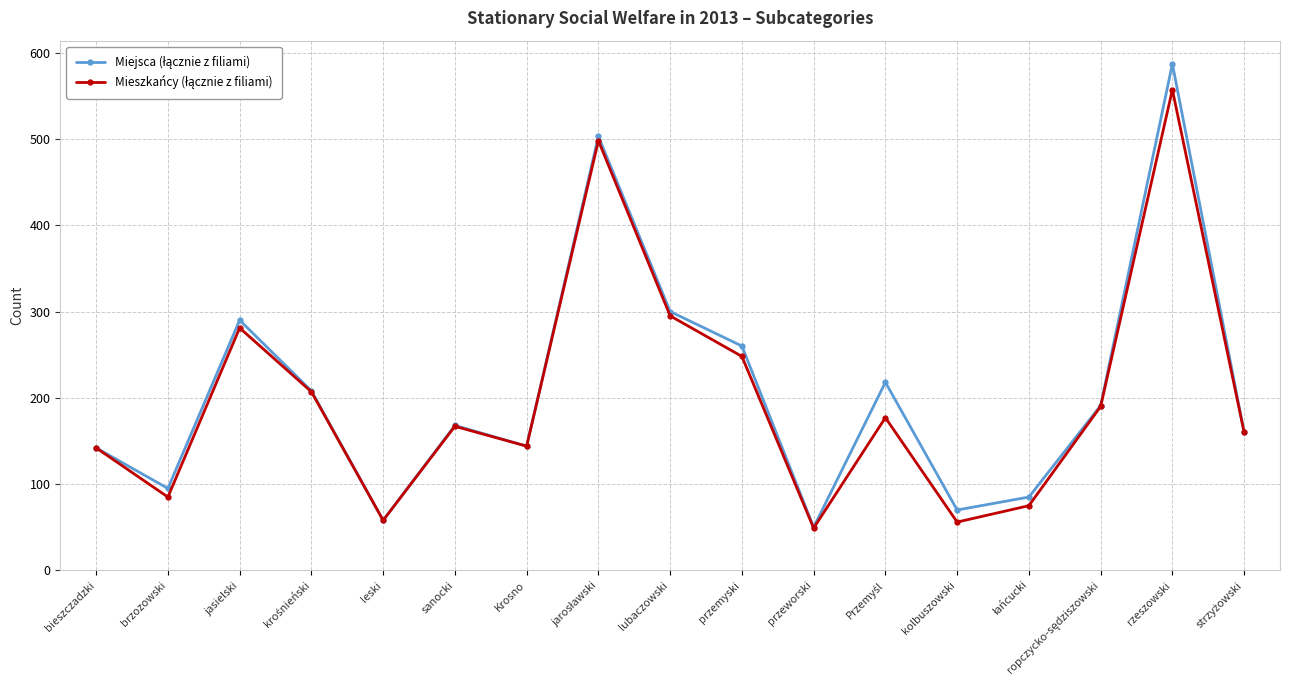

What position from the right is leski?

13